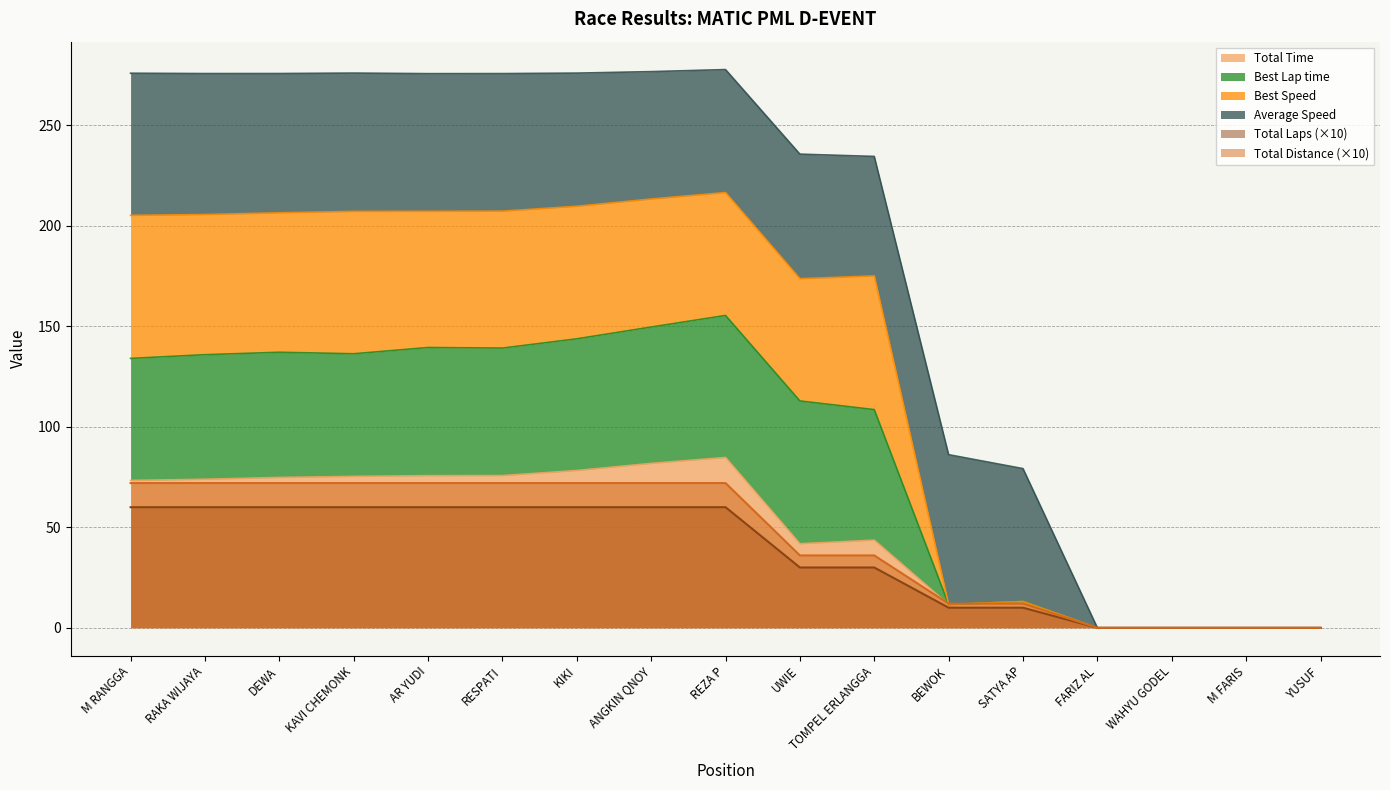

Is the value of Total Time at M RANGGA greater than the value of Best Lap time at AR YUDI?

No